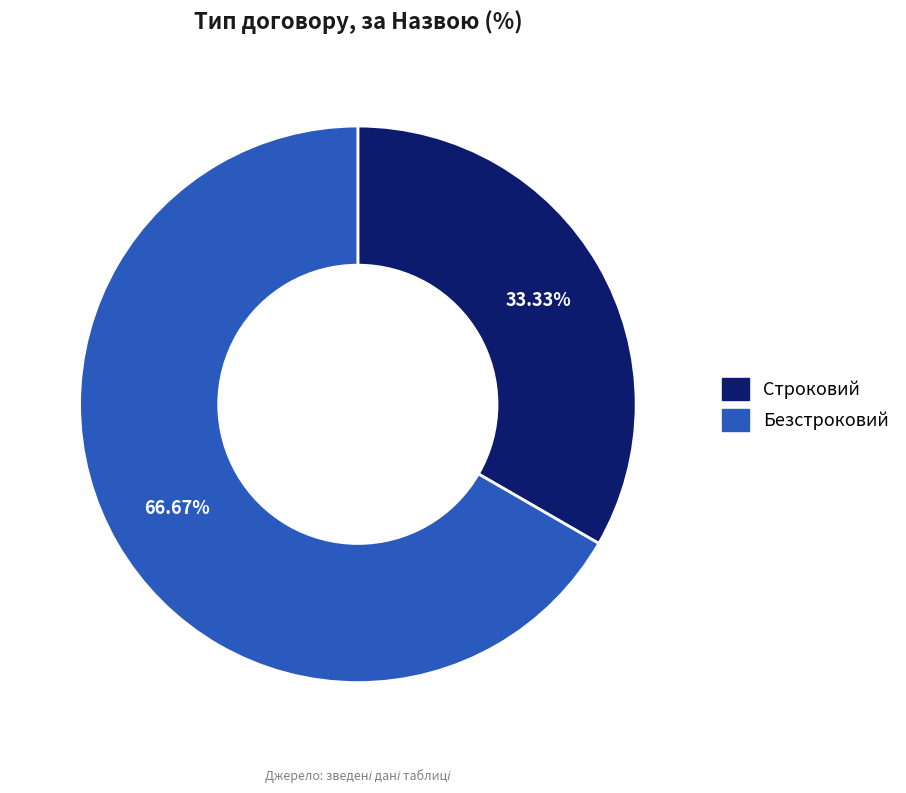

The Безстроковий slice represents 75% of the pie. True or false?

False